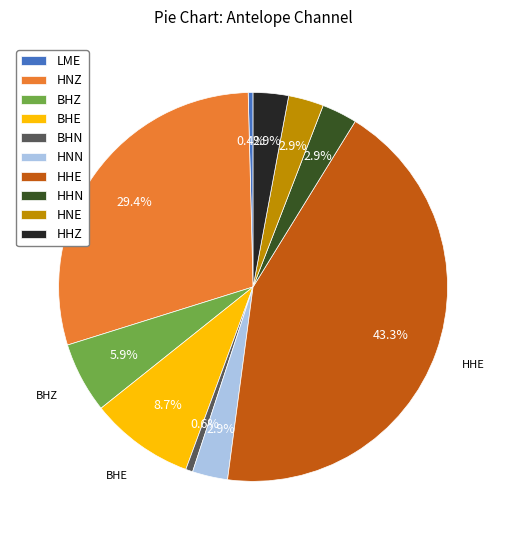

What is the ratio of the value at HHZ to the value at LME?

7.3